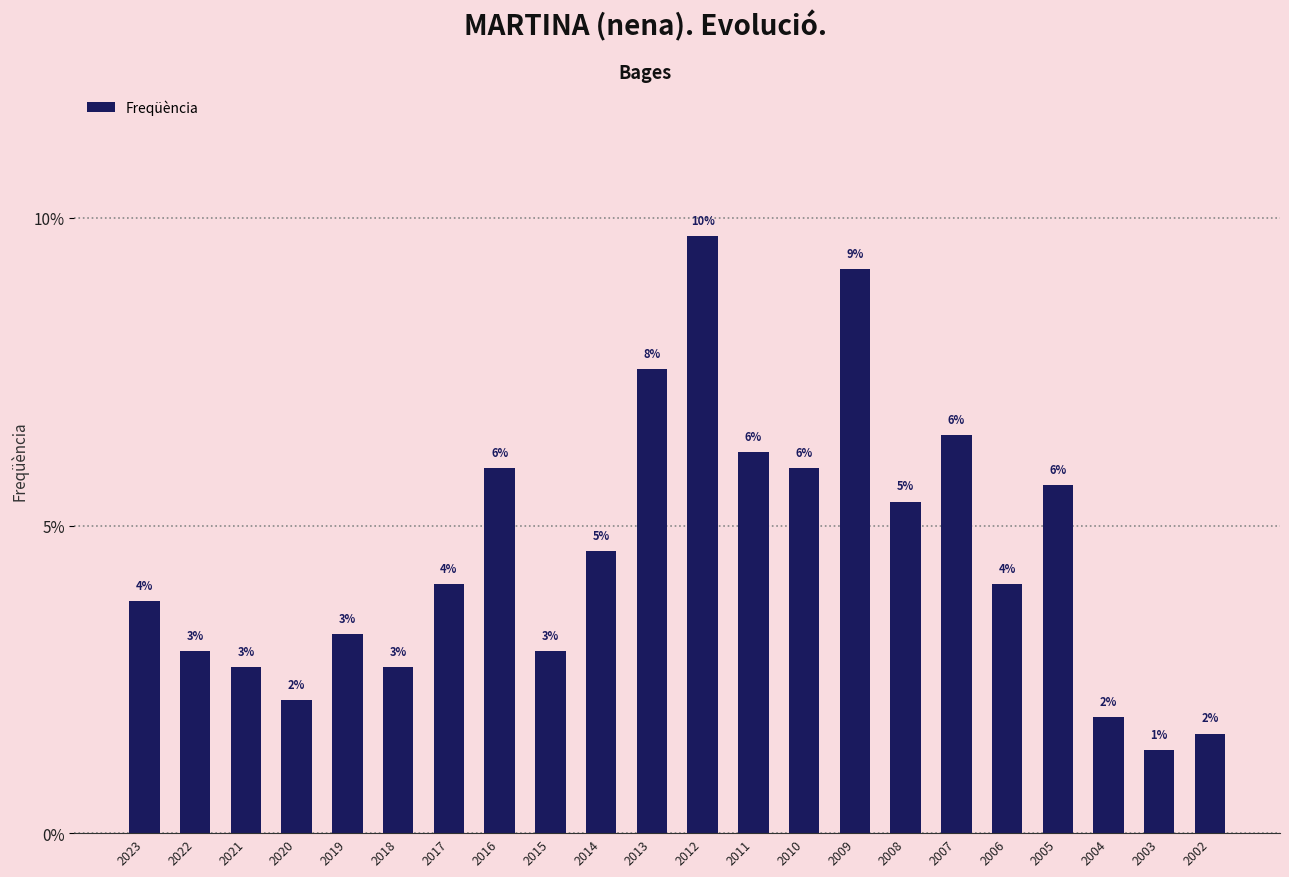

What is the average value?

4.5